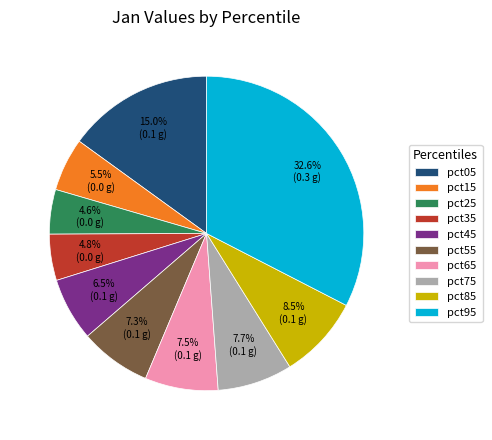

How many segments does this pie chart have?

10